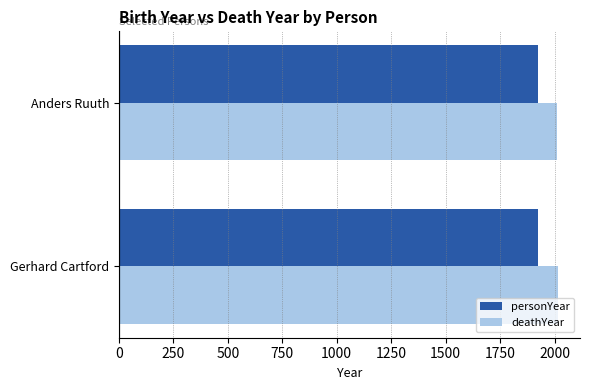

What is the spread (max minus min) of values at Anders Ruuth?

85